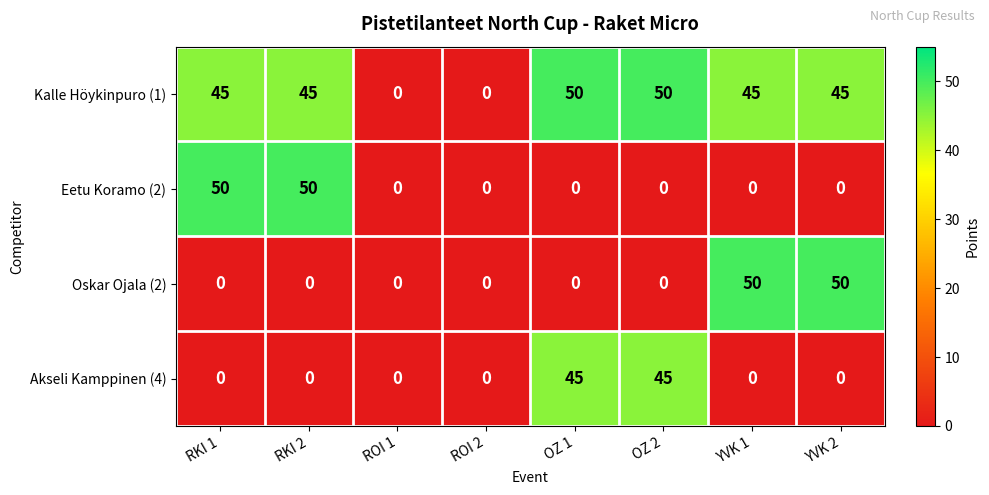

True or false: Akseli Kamppinen (4) has a value of -28 at YVK 2.

False